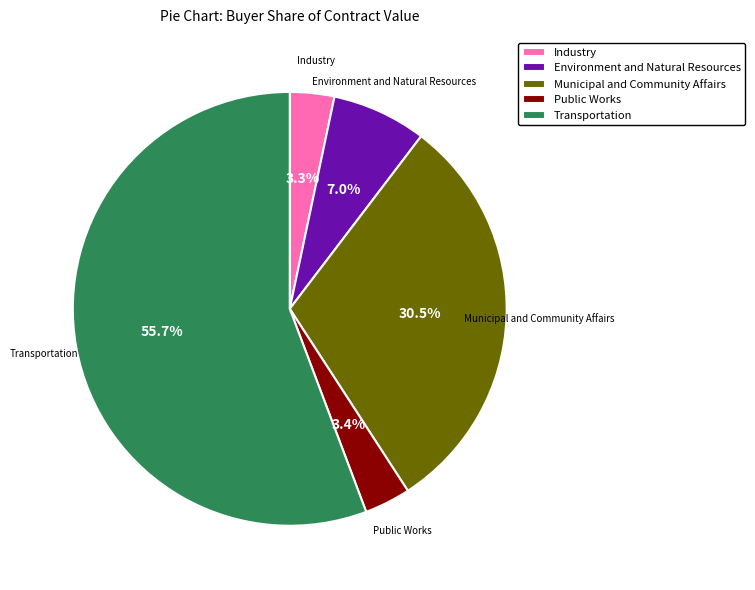

What percentage is the Transportation slice, to the nearest percent?

56%